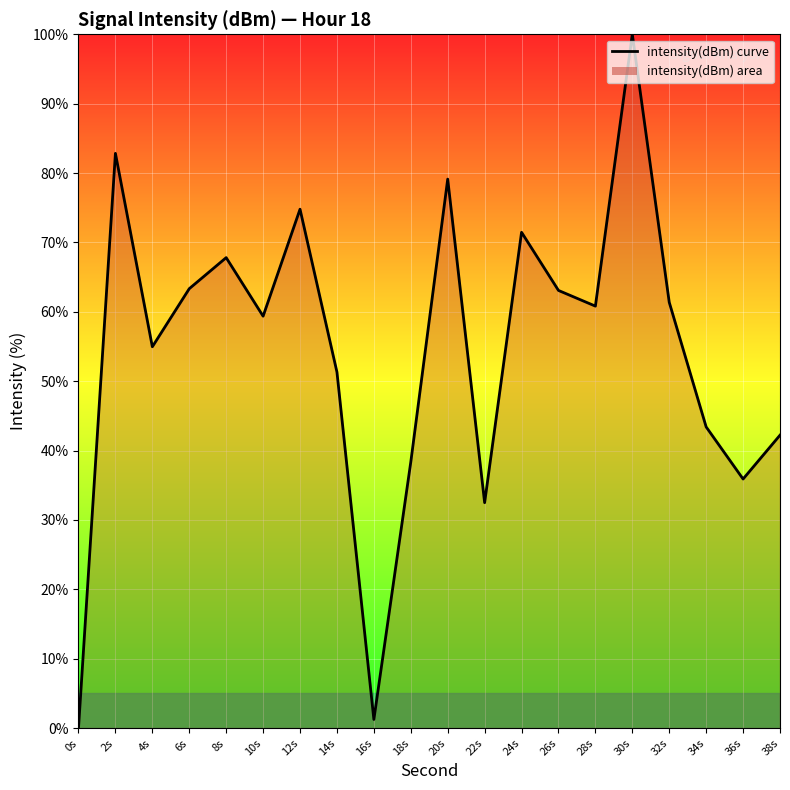

True or false: there are more than 2 points higher than both neighbors.

True